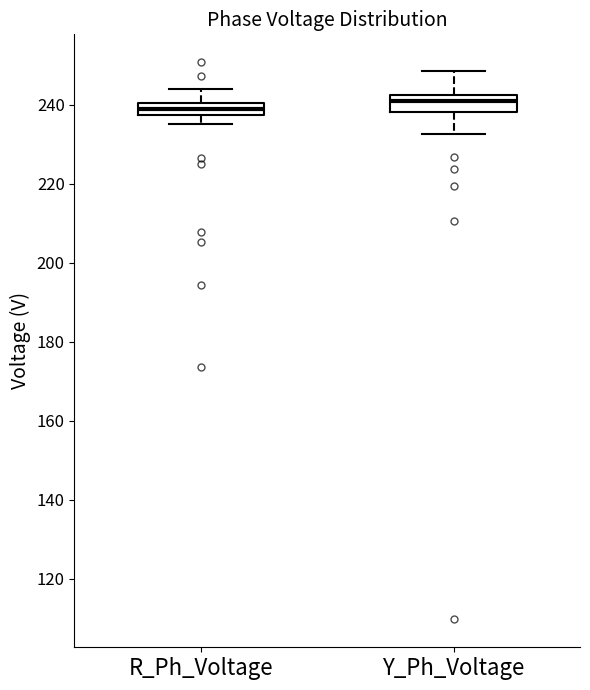

Reading left to right, read every box against the y-axis: the position of its median line, the range the box covers, and the ends of its whiskers. The values are not printed on the chart, so give them approximately, as read against the axis.

R_Ph_Voltage: median 238 (inside the box), box 238 to 240, whiskers 236 to 244
Y_Ph_Voltage: median 240, box 238 to 242, whiskers 232 to 248